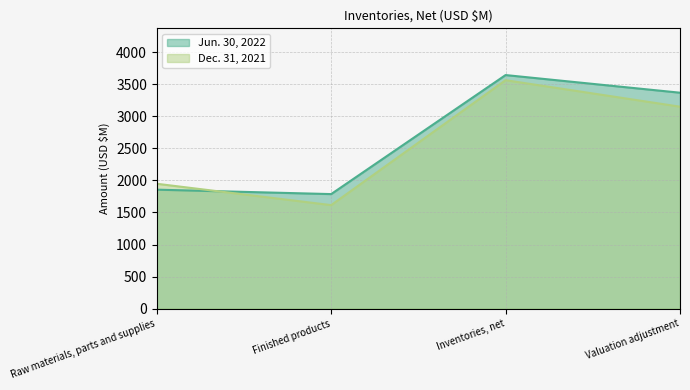

Does the chart display data point markers on the line(s)?

No